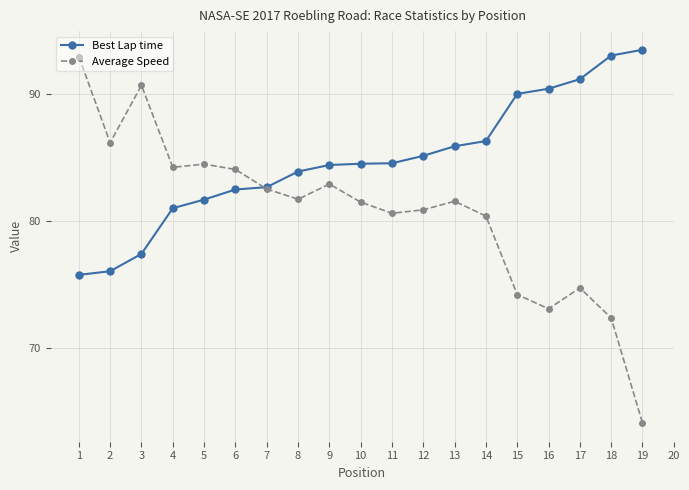

Is the value of Best Lap time at 17 greater than the value of Average Speed at 2?

Yes